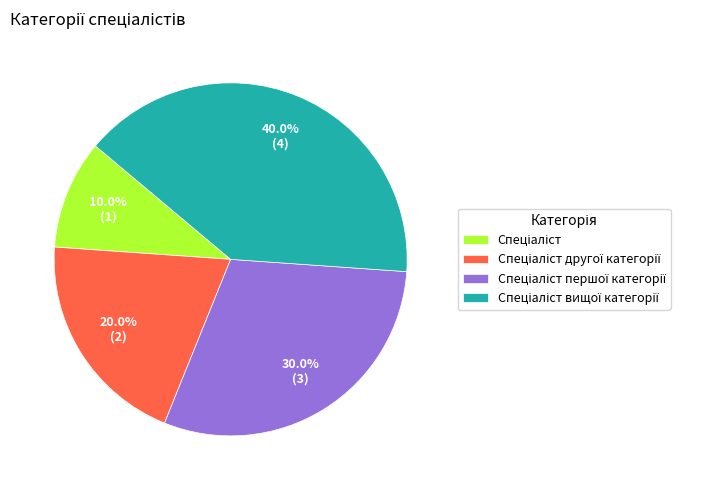

To the nearest percent, what is the difference between the largest and smallest slice percentages?

30%